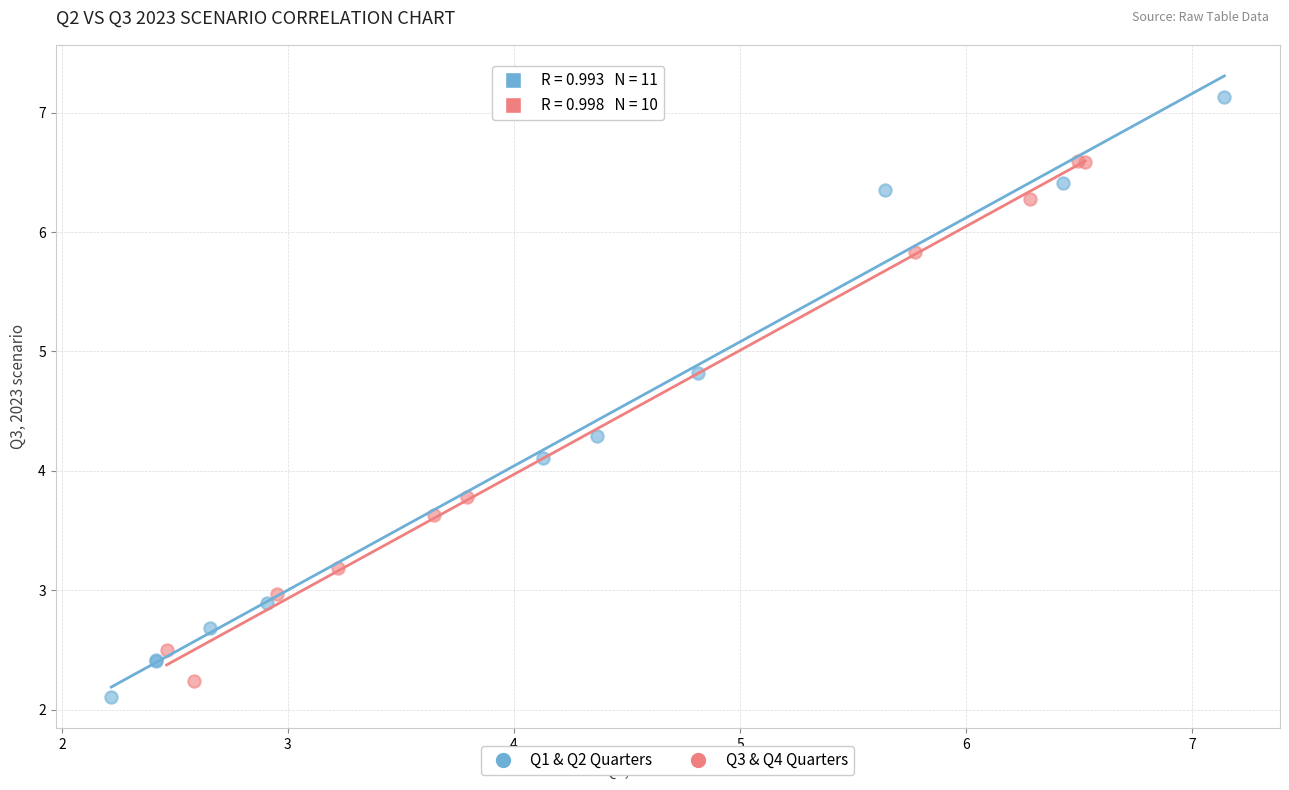

Which series reaches the maximum Y coordinate?

Q1 & Q2 Quarters